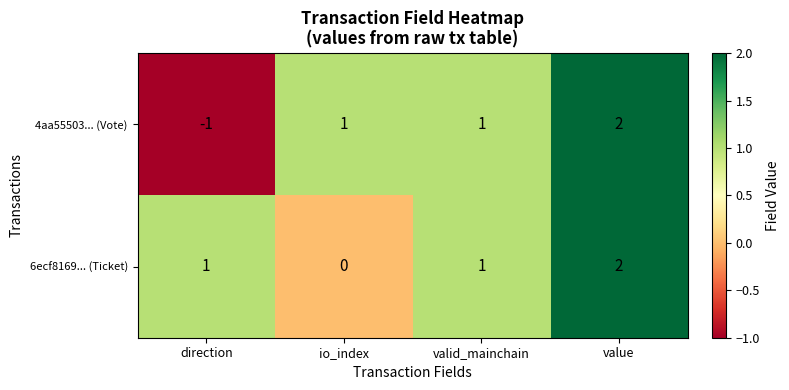

Count the number of categories in the chart.

4